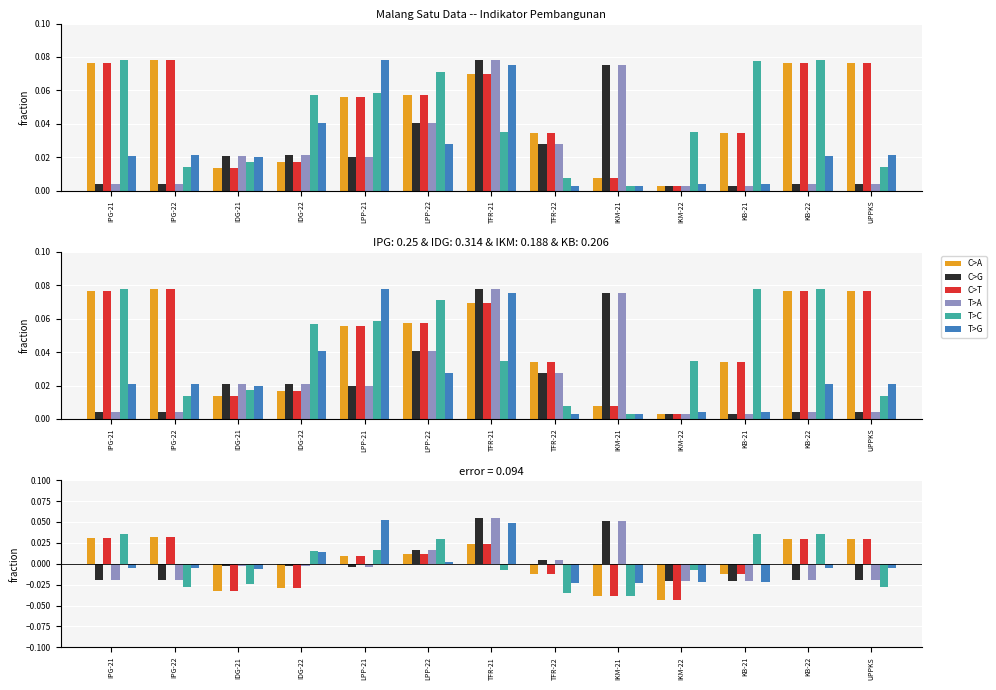

Between UPPKS and IDG-21, which is larger?

UPPKS